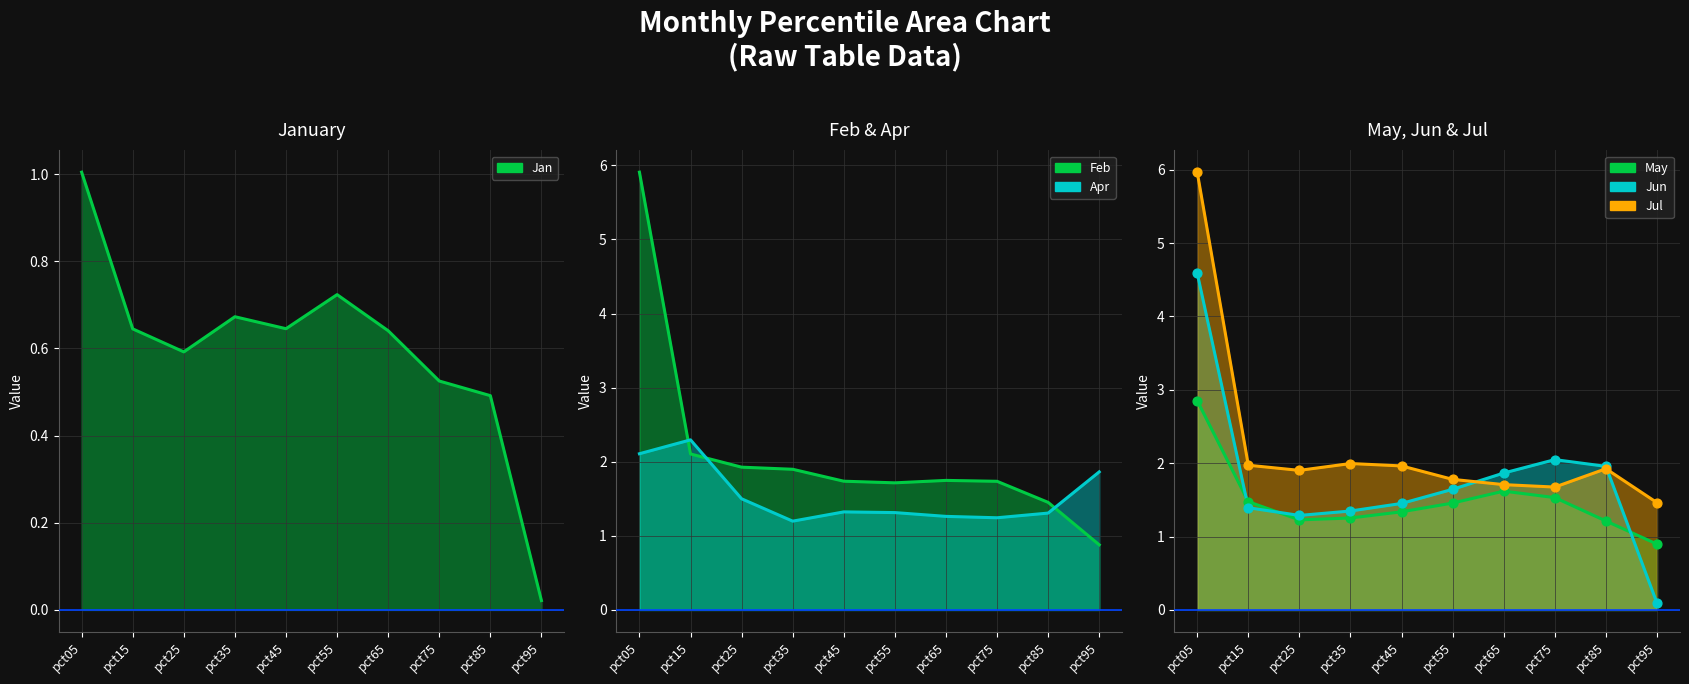

Is the value of Apr at pct75 greater than the value of Jan at pct85?

Yes